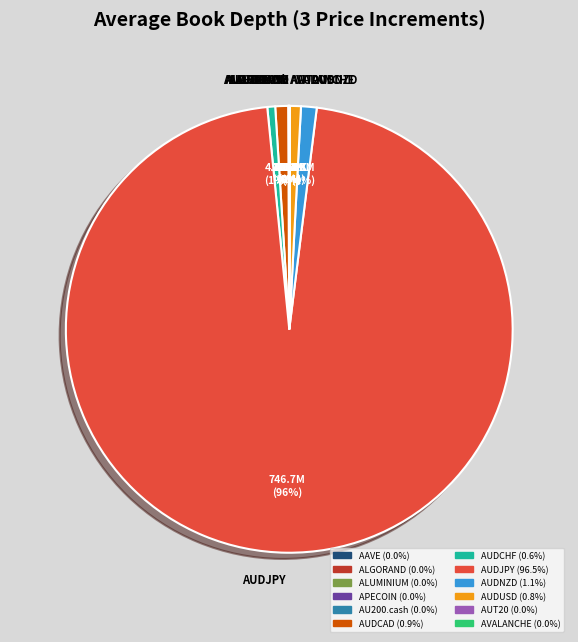

Is it true that AUDJPY is 96% of the pie?

True